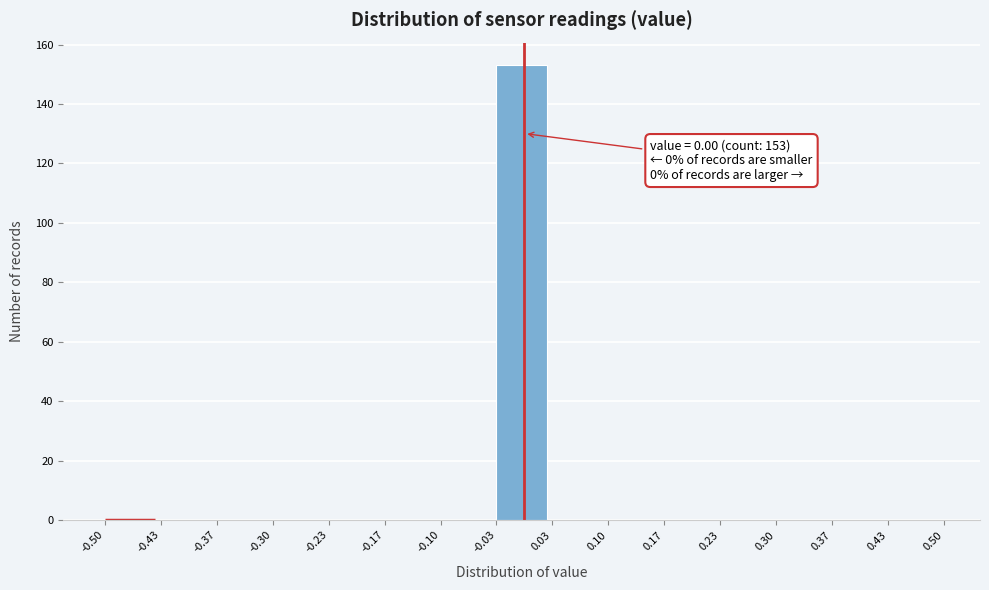

Which range on the x-axis has the tallest bar?

-0.03 to 0.03